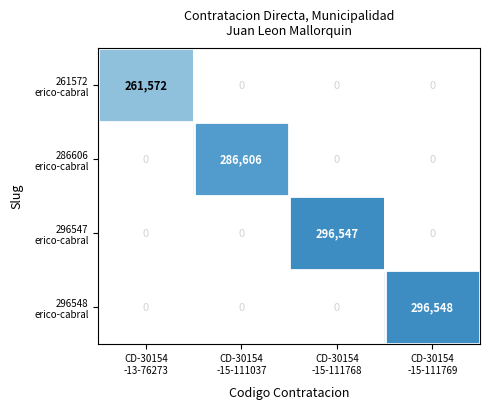

The value of 296547 erico-cabral at CD-30154 -15-111768 is 296547.0. True or false?

True